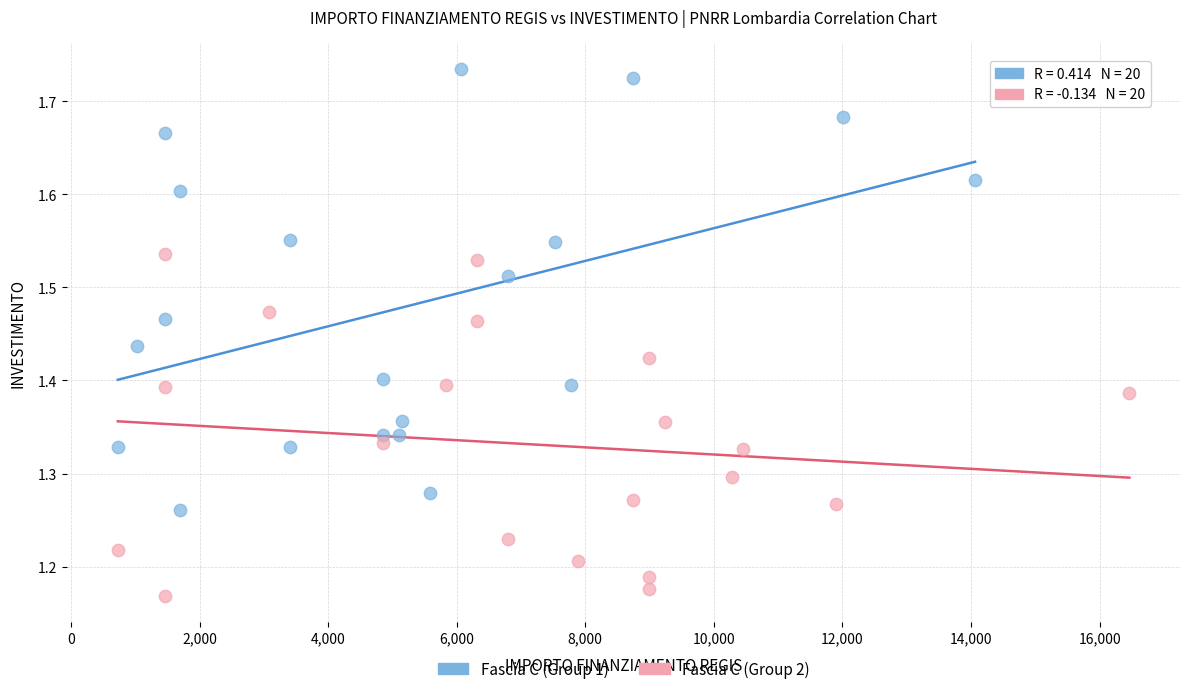

Which series reaches the maximum Y coordinate?

Fascia C (Group 1)